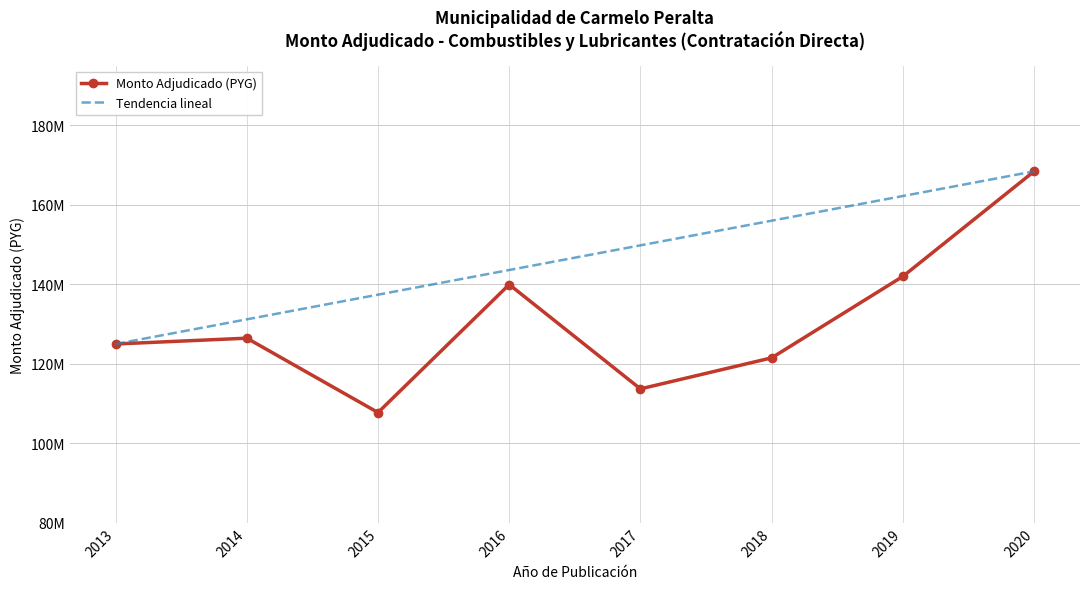

Reading left to right, what are all the values shown in this chart?

Monto Adjudicado (PYG): 124985200.0	126450000.0	107738000.0	139950000.0	113694000.0	121500000.0	141996000.0	168429000.0
Tendencia lineal: 124985200.0	131191457.1	137397714.3	143603971.4	149810228.6	156016485.7	162222742.9	168429000.0